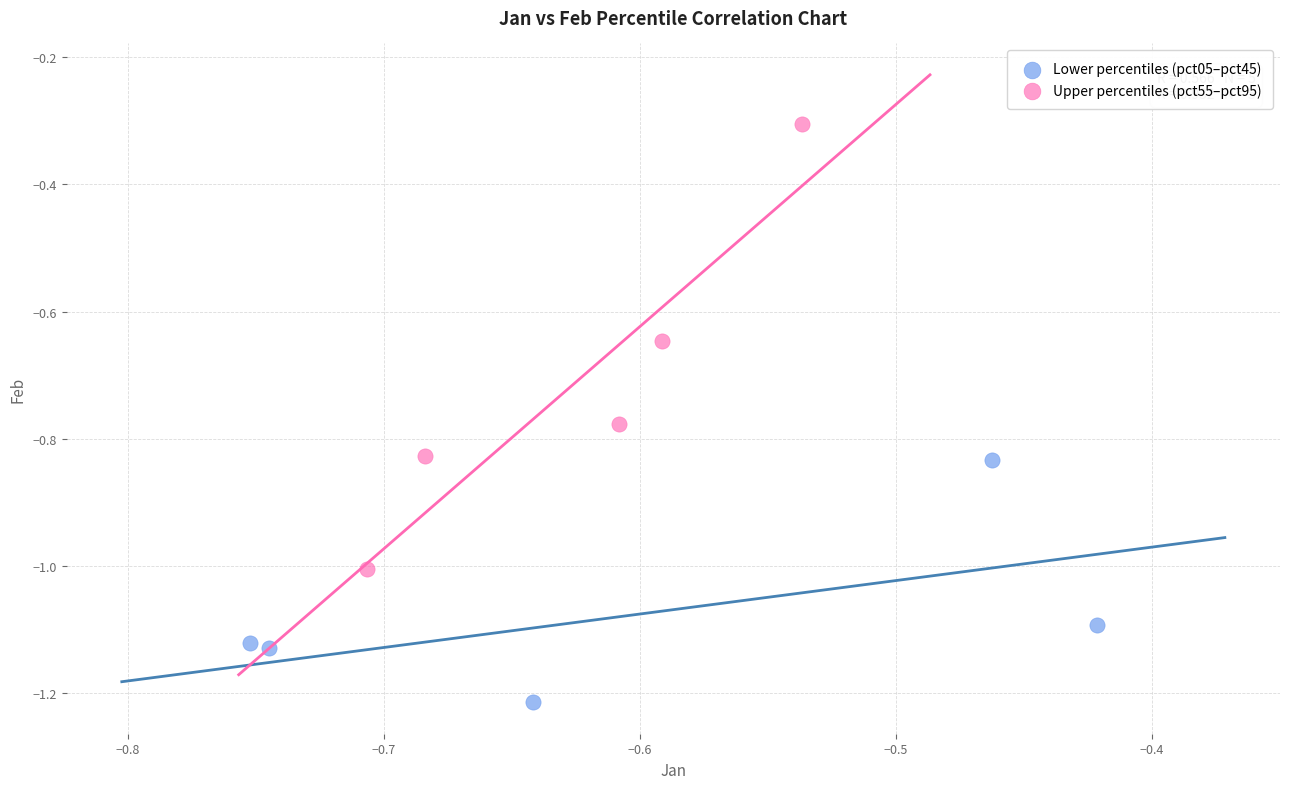

Which series reaches the minimum Y coordinate?

Lower percentiles (pct05–pct45)